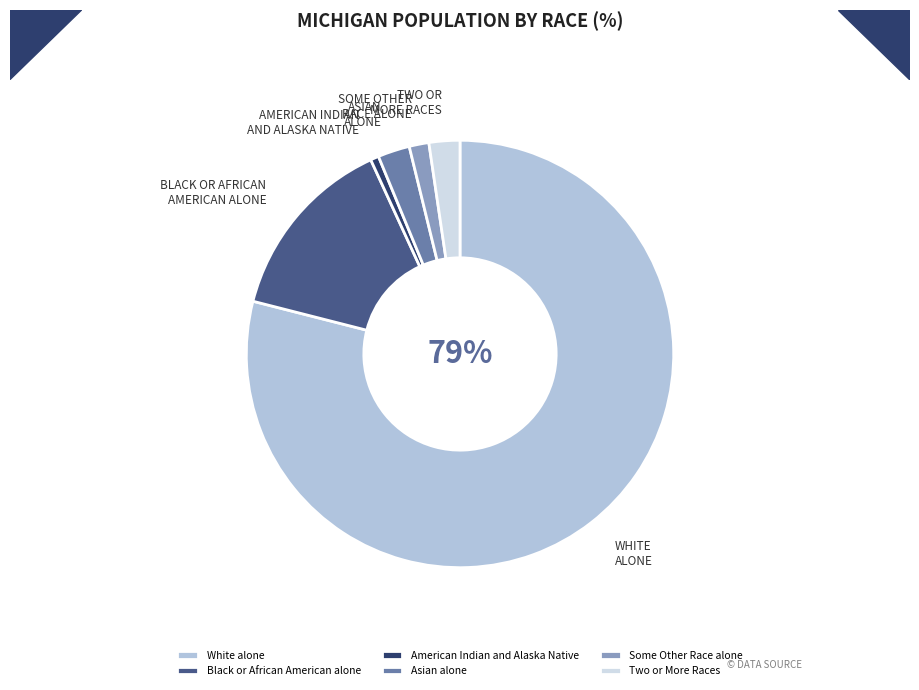

Do Some Other Race alone and Two or More Races together represent more than half of the pie?

No